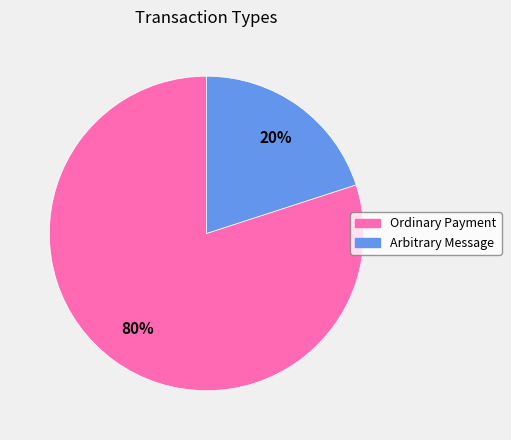

What is the ratio of the value at Ordinary Payment to the value at Arbitrary Message?

4.0